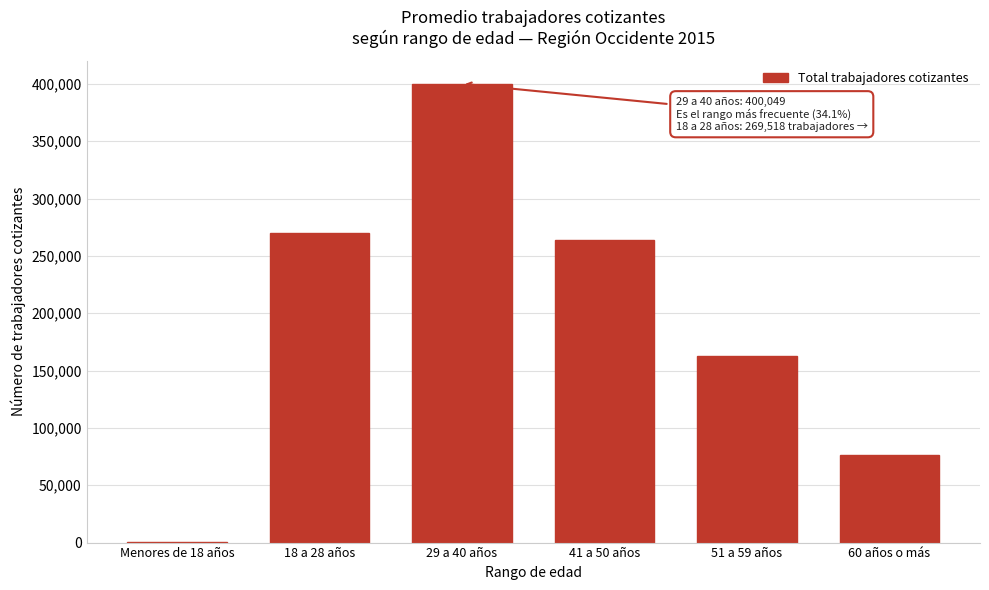

Reading left to right, extract all data points from this chart.

Menores de 18 años=781.4	18 a 28 años=269517.7	29 a 40 años=400048.5	41 a 50 años=263531.8	51 a 59 años=162884.4	60 años o más=76164.5